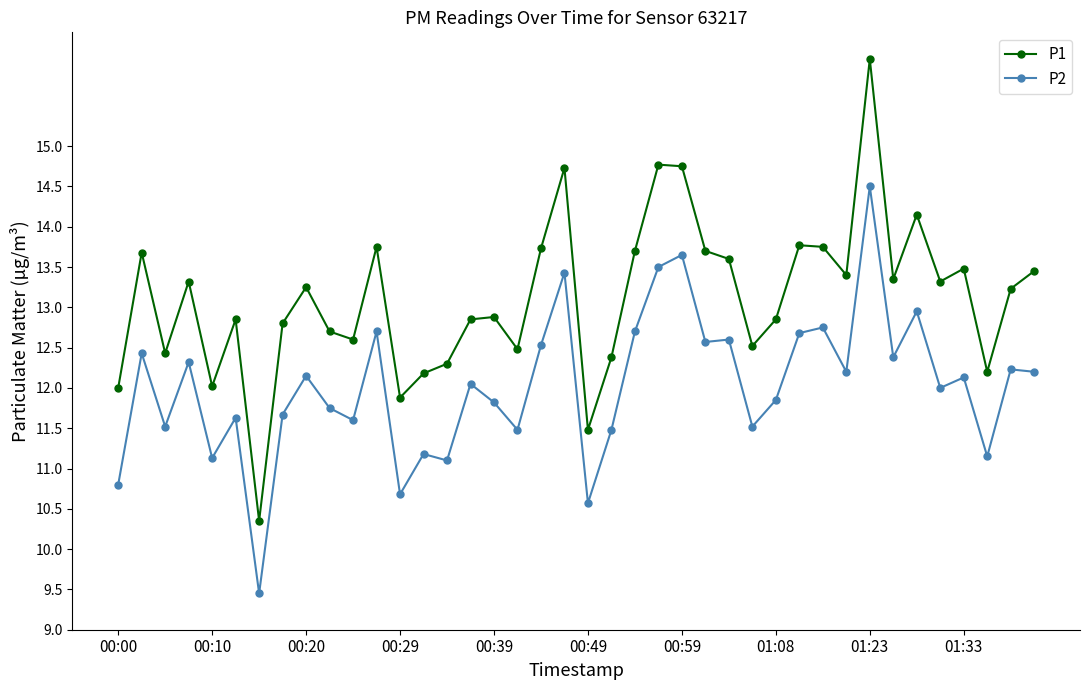

List the series in order of their peak value, lowest first.

P2, P1